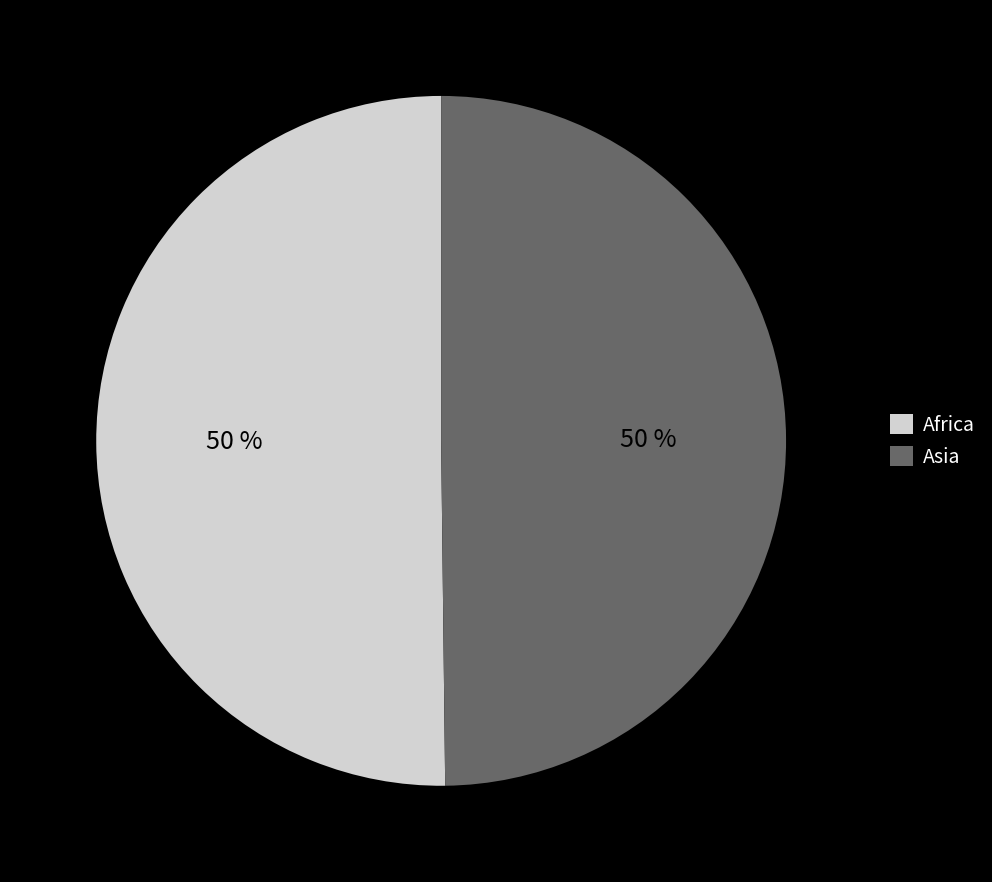

Do Africa and Asia together represent more than half of the pie?

Yes